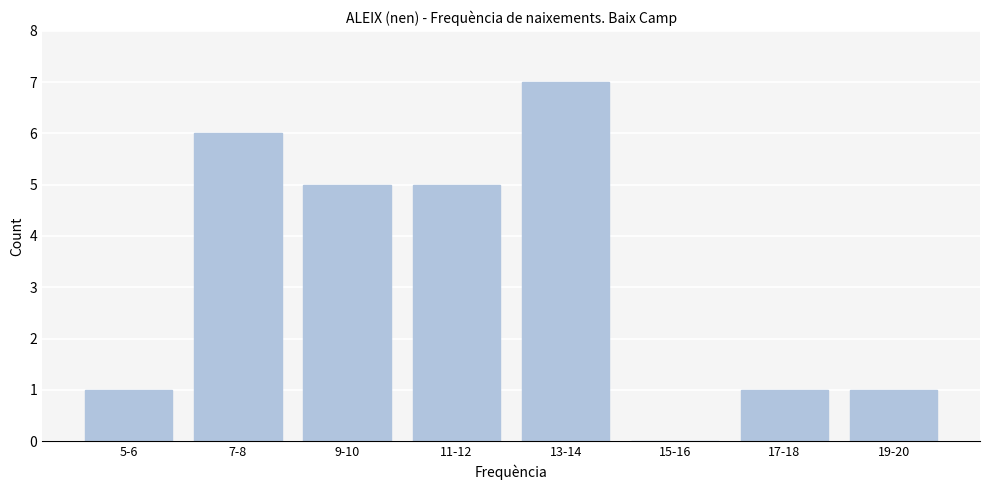

Reading right to left, list all the values displayed in this chart.

19-20=1	17-18=1	15-16=0	13-14=7	11-12=5	9-10=5	7-8=6	5-6=1